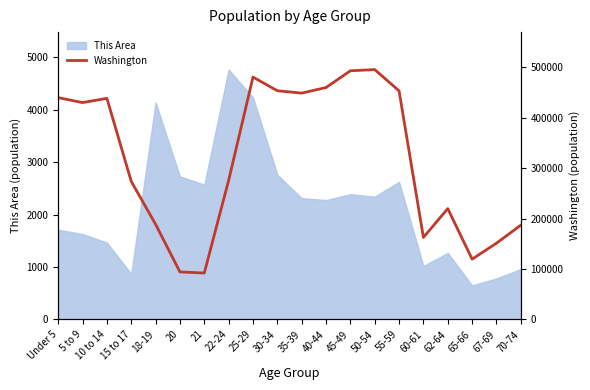

The value at 35-39 is 448607. True or false?

True